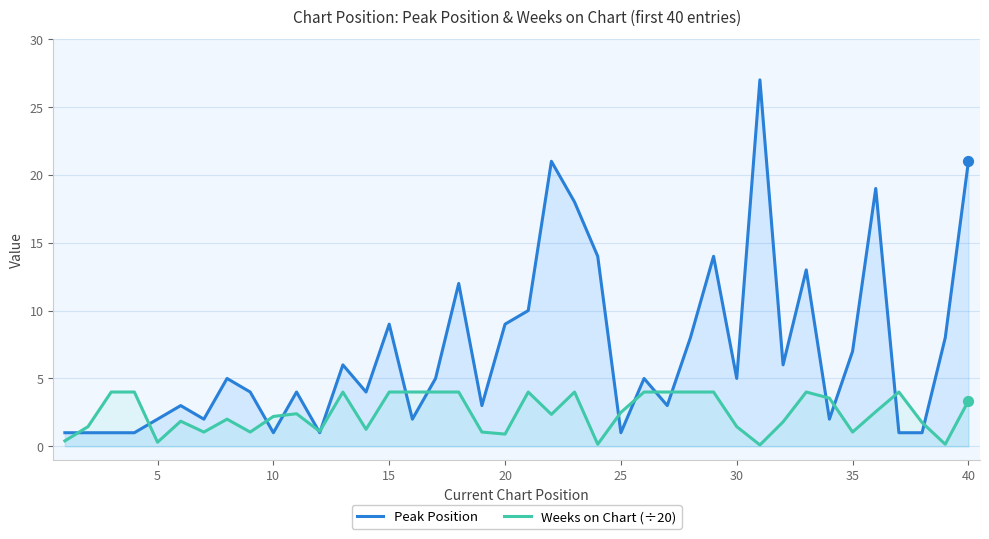

Which series has the largest range (max minus min)?

Peak Position